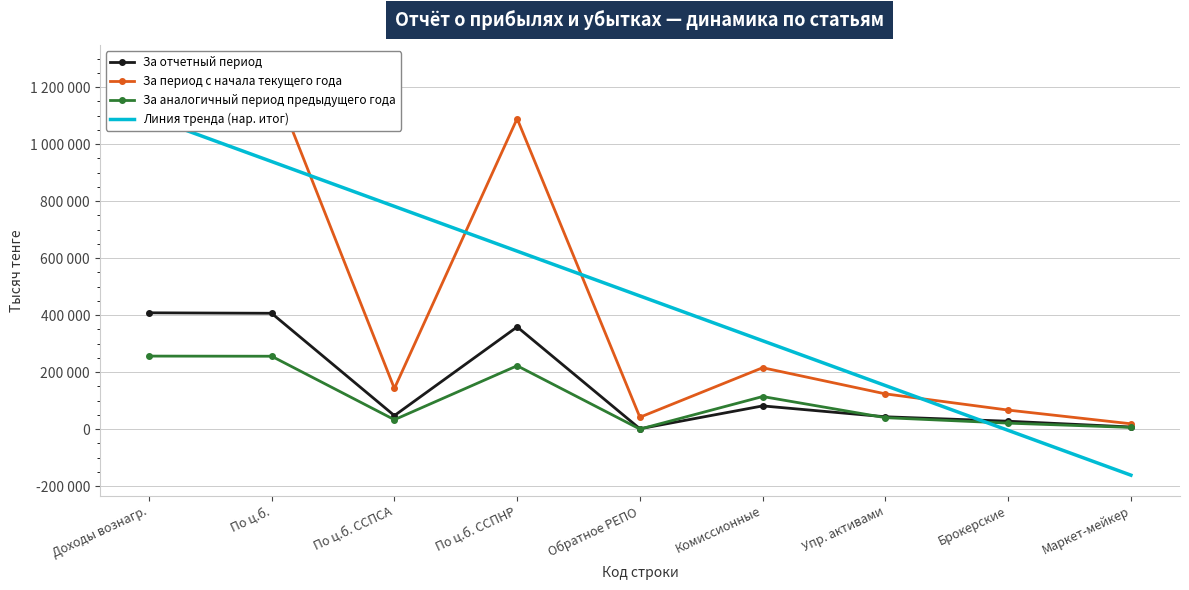

Which series has the largest total across all categories?

За период с начала текущего года